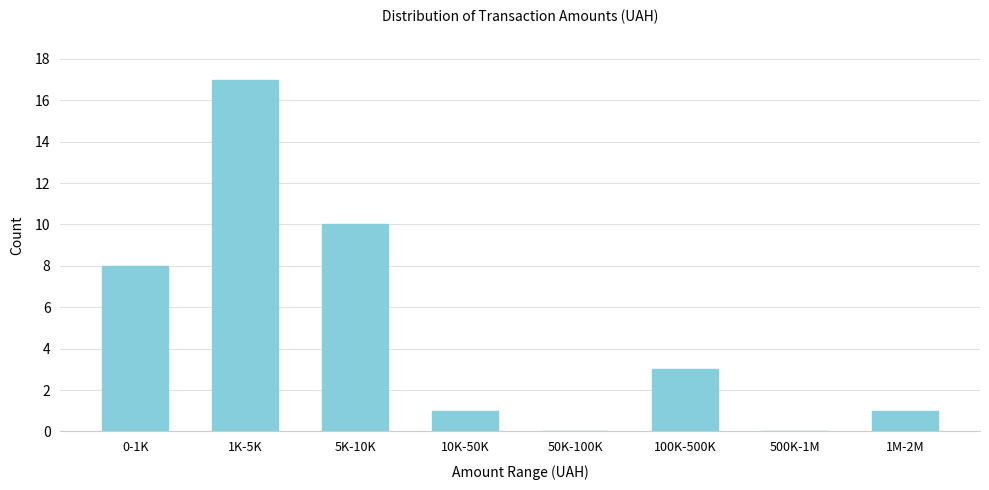

Reading right to left, extract all data points from this chart.

1M-2M=1	500K-1M=0	100K-500K=3	50K-100K=0	10K-50K=1	5K-10K=10	1K-5K=17	0-1K=8